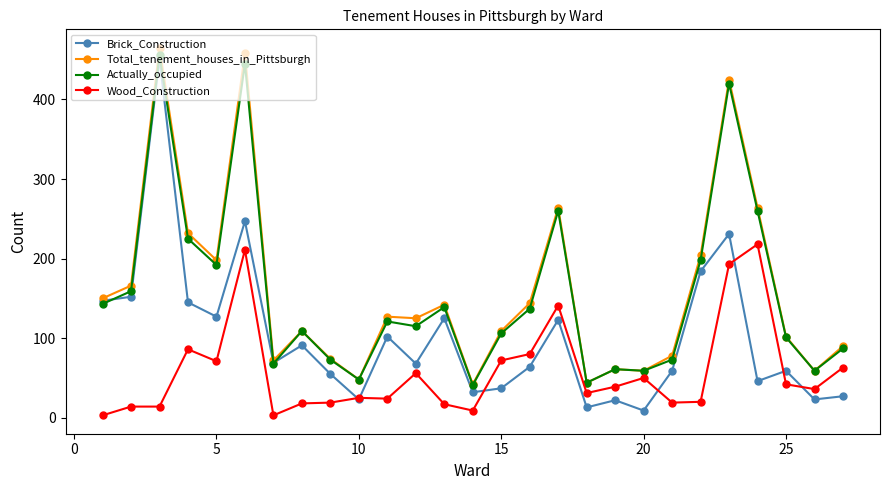

What is the highest value of the Wood_Construction series?

218